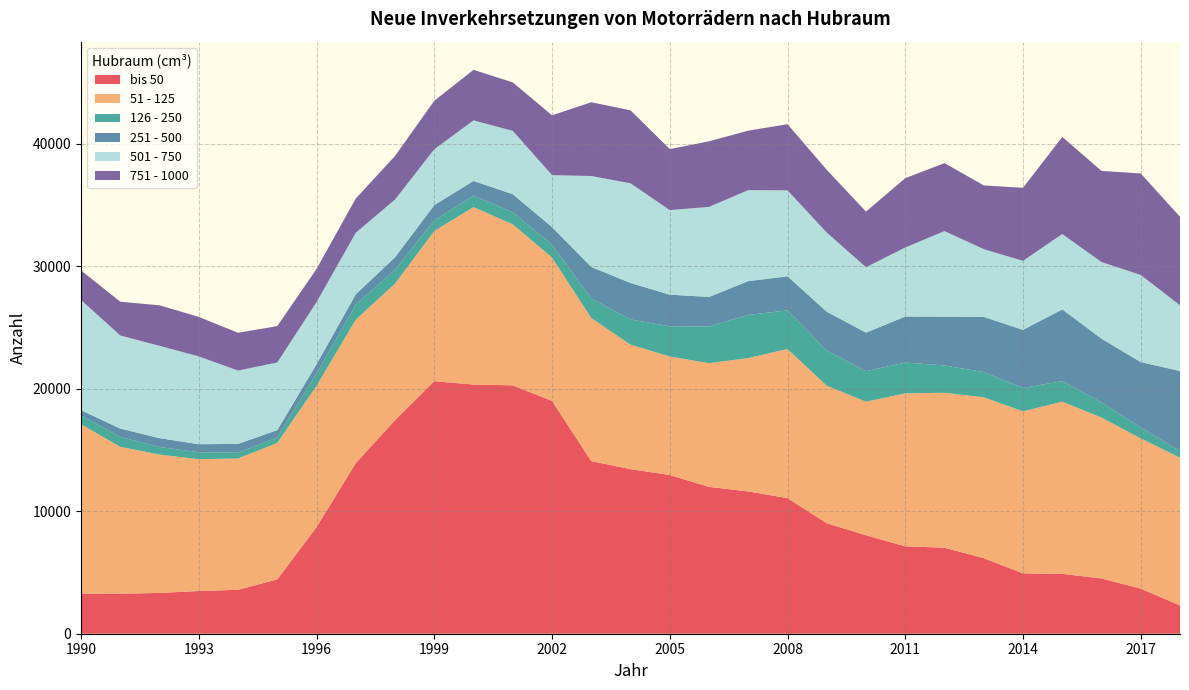

Reading left to right, what are all the values shown in this chart?

bis 50: 1990=3254	1991=3266	1992=3328	1993=3486	1994=3585	1995=4436	1996=8699	1997=13922	1998=17426	1999=20606	2000=20335	2001=20270	2002=19003	2003=14087	2004=13430	2005=12953	2006=11982	2007=11612	2008=11067	2009=9014	2010=8037	2011=7133	2012=7019	2013=6169	2014=4926	2015=4886	2016=4510	2017=3682	2018=2307
51 - 125: 1990=13838	1991=11985	1992=11292	1993=10755	1994=10716	1995=11133	1996=11529	1997=11712	1998=11144	1999=12259	2000=14478	2001=13138	2002=11695	2003=11670	2004=10155	2005=9674	2006=10092	2007=10883	2008=12166	2009=11222	2010=10893	2011=12484	2012=12644	2013=13125	2014=13221	2015=14053	2016=13126	2017=12257	2018=12056
126 - 250: 1990=728	1991=809	1992=620	1993=572	1994=473	1995=450	1996=1013	1997=1222	1998=1137	1999=866	2000=932	2001=989	2002=1052	2003=1589	2004=2064	2005=2462	2006=3003	2007=3523	2008=3152	2009=2874	2010=2496	2011=2512	2012=2229	2013=2058	2014=1905	2015=1681	2016=1244	2017=899	2018=523
251 - 500: 1990=422	1991=681	1992=719	1993=652	1994=718	1995=594	1996=750	1997=843	1998=1013	1999=1246	2000=1204	2001=1468	2002=1437	2003=2585	2004=2973	2005=2580	2006=2408	2007=2754	2008=2783	2009=3172	2010=3141	2011=3759	2012=3985	2013=4508	2014=4742	2015=5848	2016=5198	2017=5328	2018=6553
501 - 750: 1990=8994	1991=7595	1992=7533	1993=7165	1994=5980	1995=5523	1996=5064	1997=5022	1998=4710	1999=4557	2000=4941	2001=5171	2002=4238	2003=7419	2004=8135	2005=6899	2006=7346	2007=7426	2008=7013	2009=6454	2010=5338	2011=5630	2012=6981	2013=5522	2014=5632	2015=6149	2016=6255	2017=7110	2018=5363
751 - 1000: 1990=2411	1991=2759	1992=3308	1993=3224	1994=3089	1995=2965	1996=2713	1997=2794	1998=3557	1999=3958	2000=4124	2001=3957	2002=4881	2003=6020	2004=5957	2005=4981	2006=5352	2007=4856	2008=5400	2009=5121	2010=4543	2011=5658	2012=5544	2013=5204	2014=5963	2015=7921	2016=7437	2017=8281	2018=7221